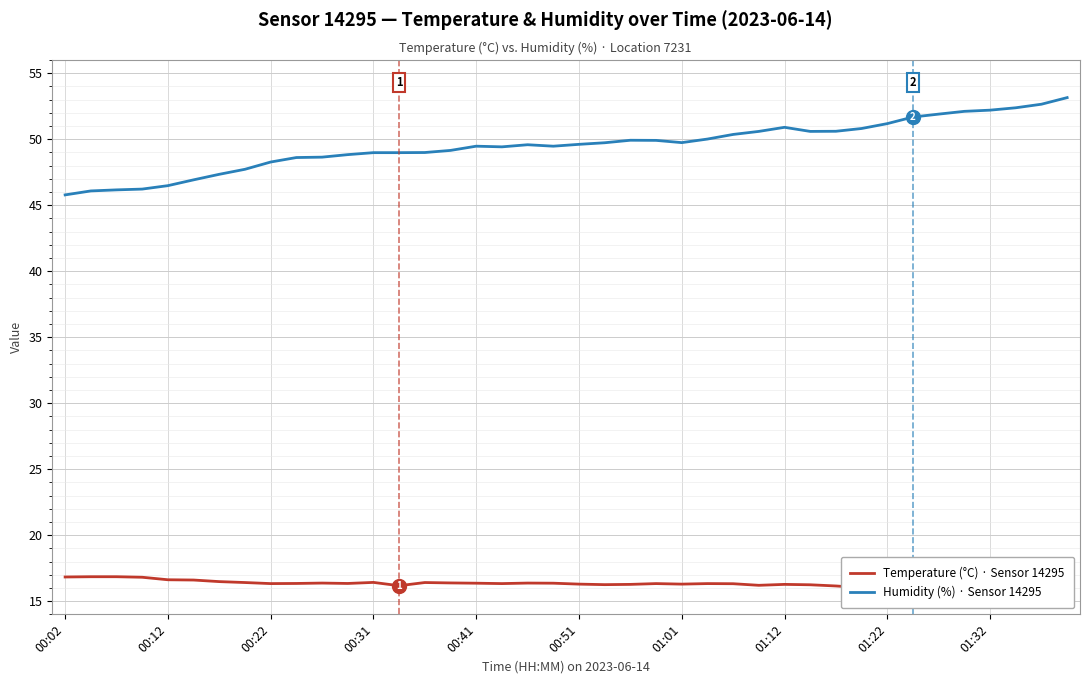

Rank the series by their maximum value, from lowest to highest.

Temperature (°C) · Sensor 14295, Humidity (%) · Sensor 14295